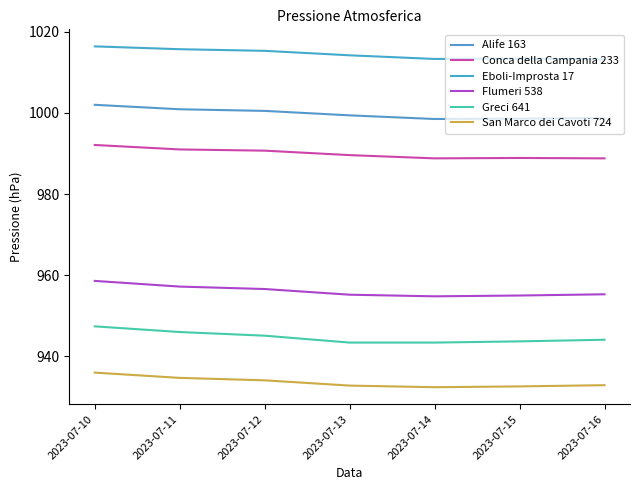

Is it true that Greci 641 equals 432.8 at 2023-07-11?

False